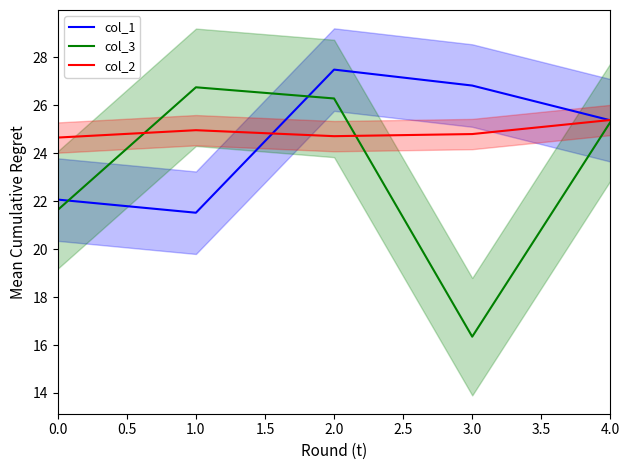

How many data points in col_3 are above 25?

3